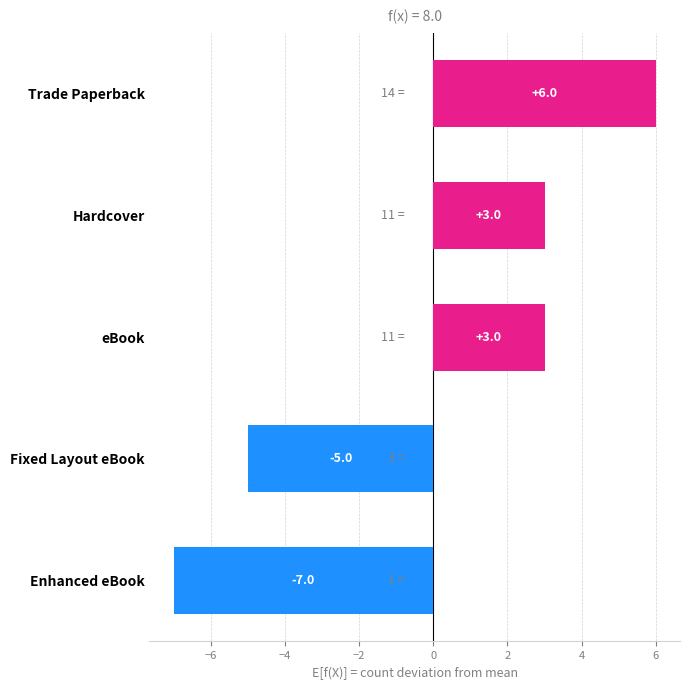

Does the chart contain stacked bars?

No